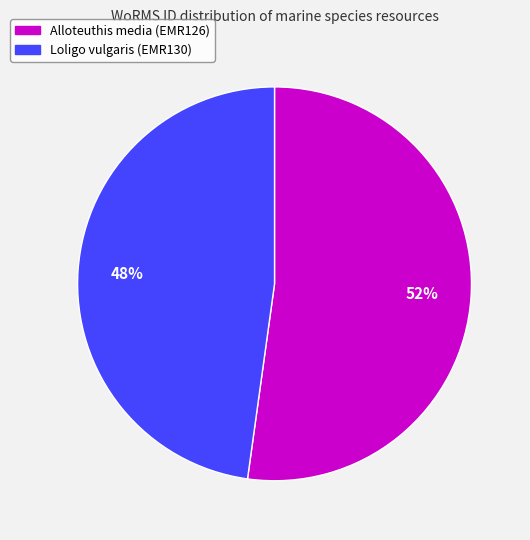

Approximately how many times larger is the value at Alloteuthis media (EMR126) compared to Loligo vulgaris (EMR130)?

1.1